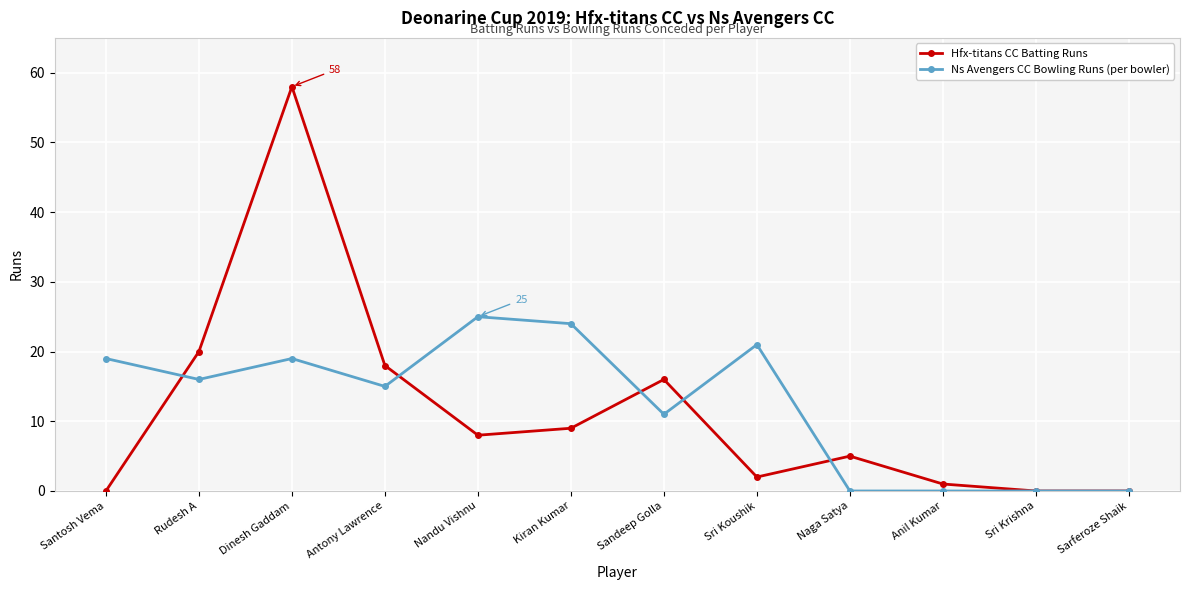

What are all the series names shown in the legend?

Hfx-titans CC Batting Runs, Ns Avengers CC Bowling Runs (per bowler)